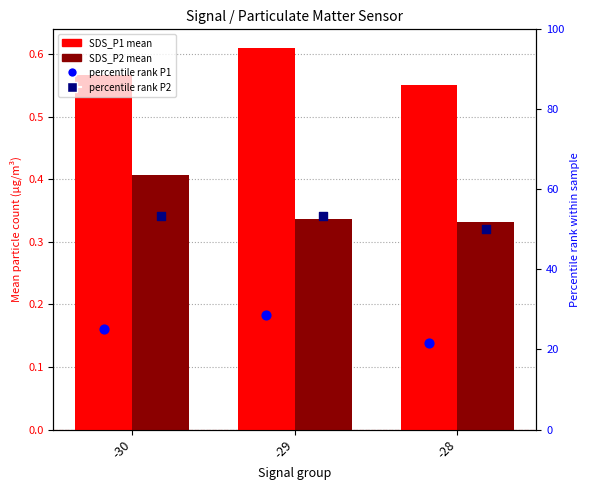

What are all the series names shown in the legend?

SDS_P1 mean, SDS_P2 mean, percentile rank P1, percentile rank P2